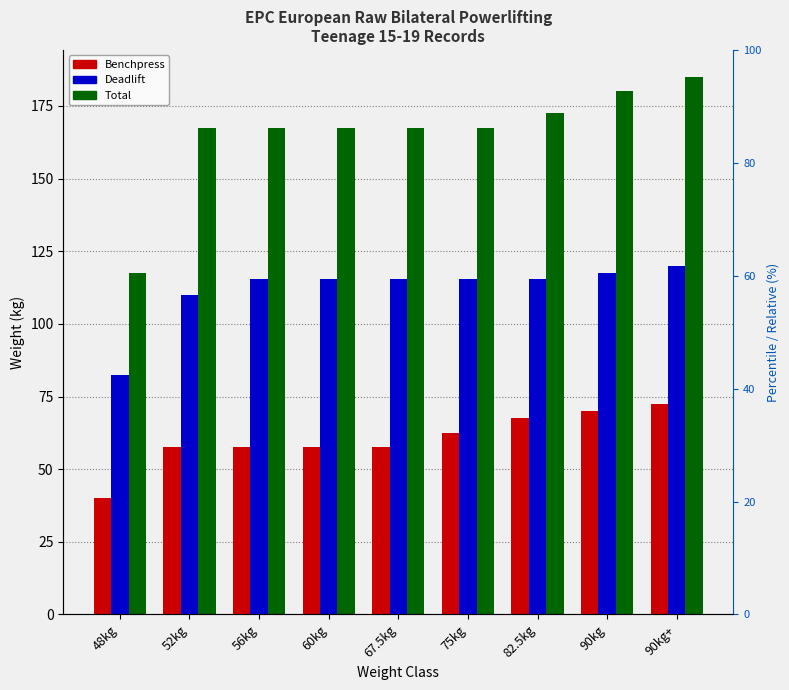

Count the number of data series in this chart.

3